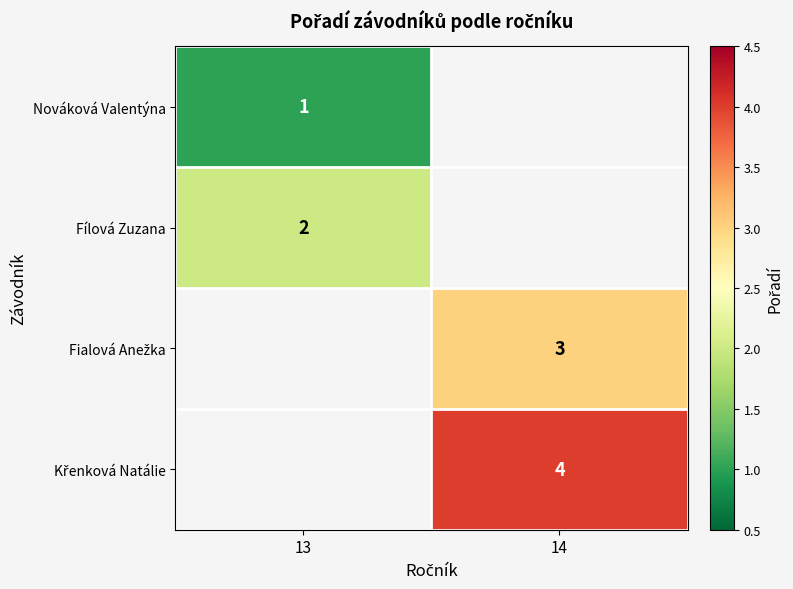

The Fílová Zuzana series shows 2 at 13. True or false?

True